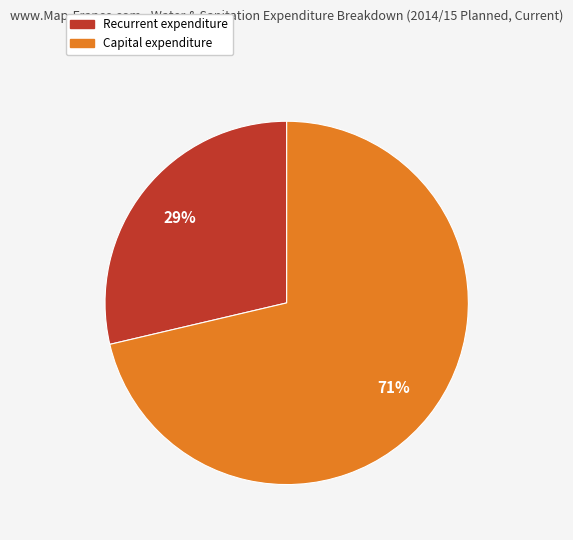

Does any single category account for the majority?

Yes